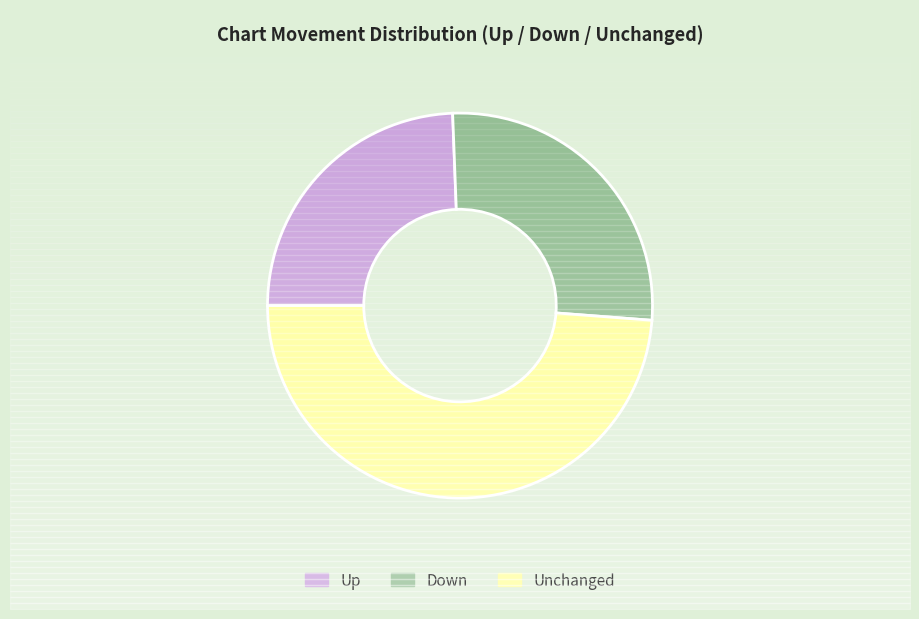

To the nearest percent, what is the combined percentage of down and -?

76%